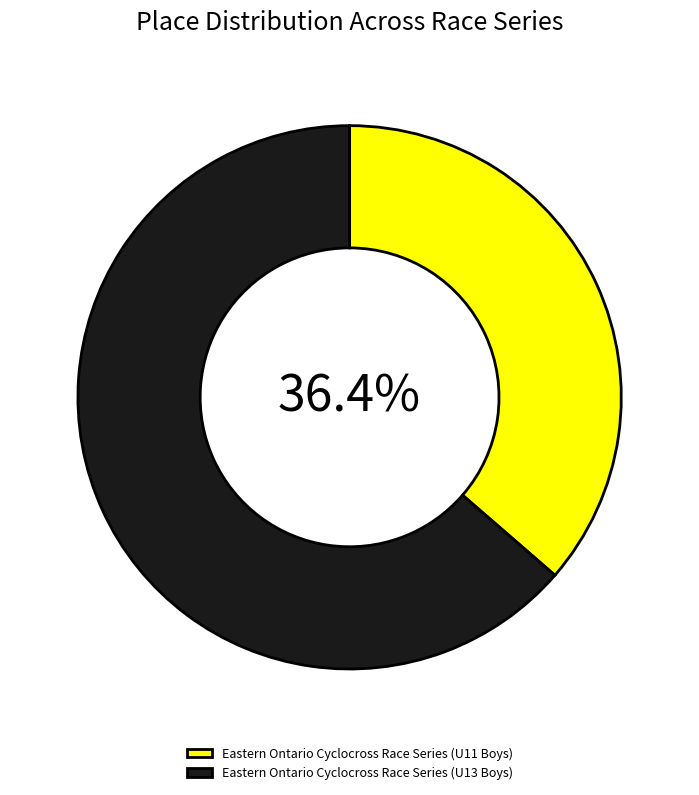

To the nearest percent, what is the average slice percentage?

50%